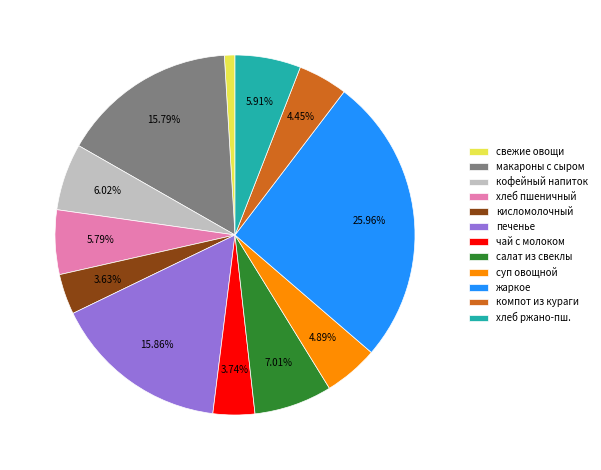

Which category has the smallest portion of the pie?

свежие овощи